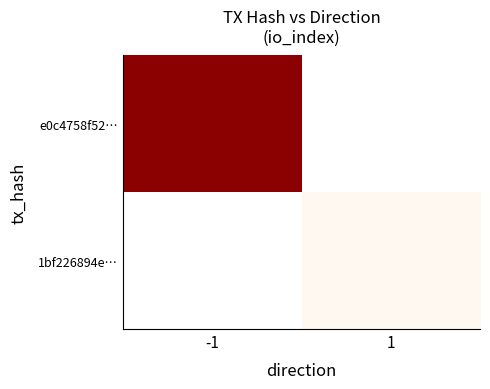

What is the minimum value shown in the chart?

2.0